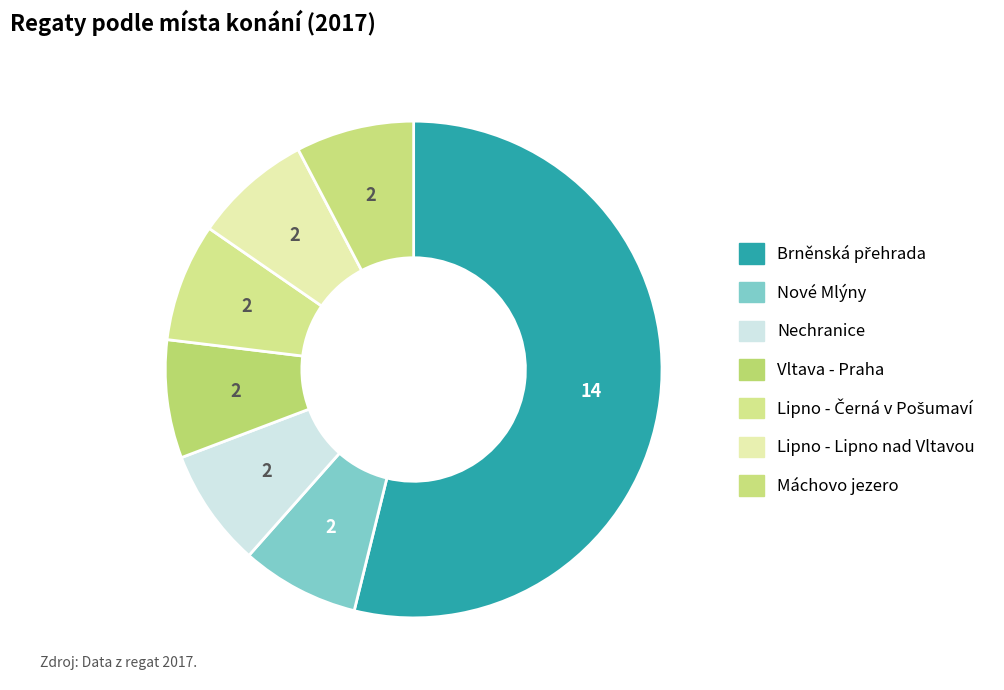

Count the number of slices in the pie.

7